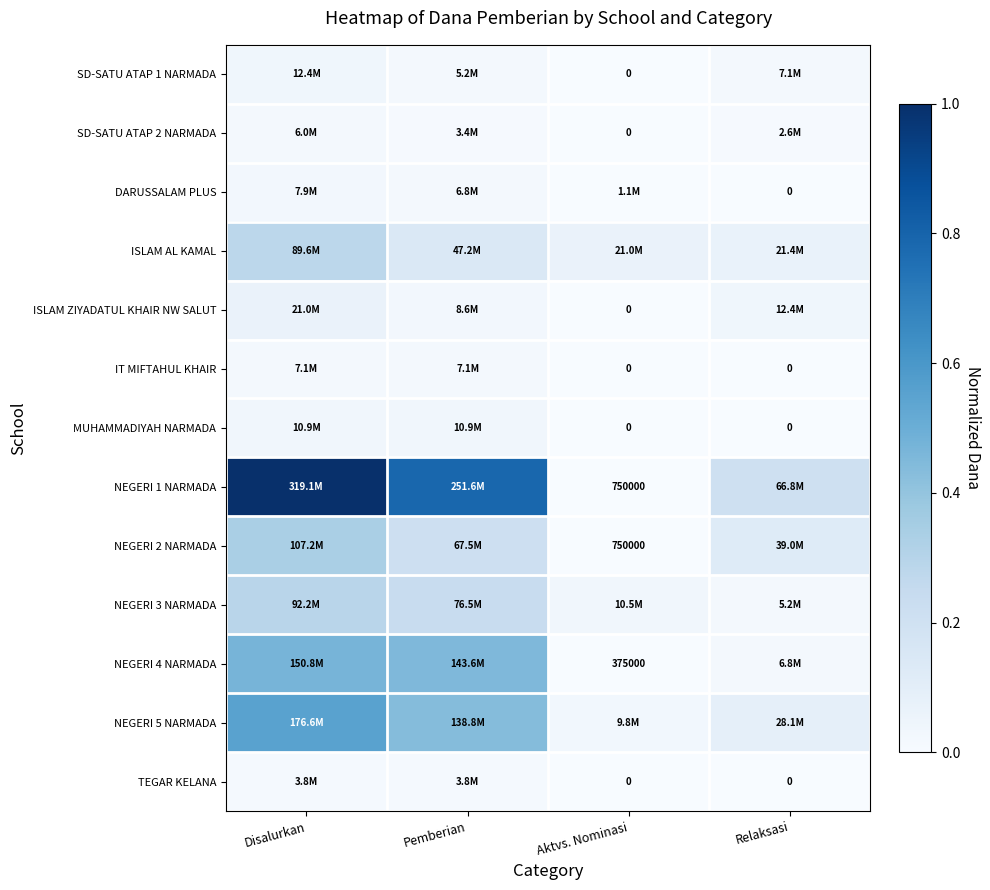

How many positive values does the MUHAMMADIYAH NARMADA series have?

2